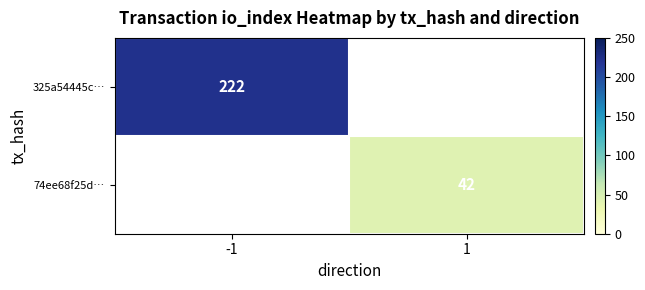

The 74ee68f25d… series shows 25 at 1. True or false?

False